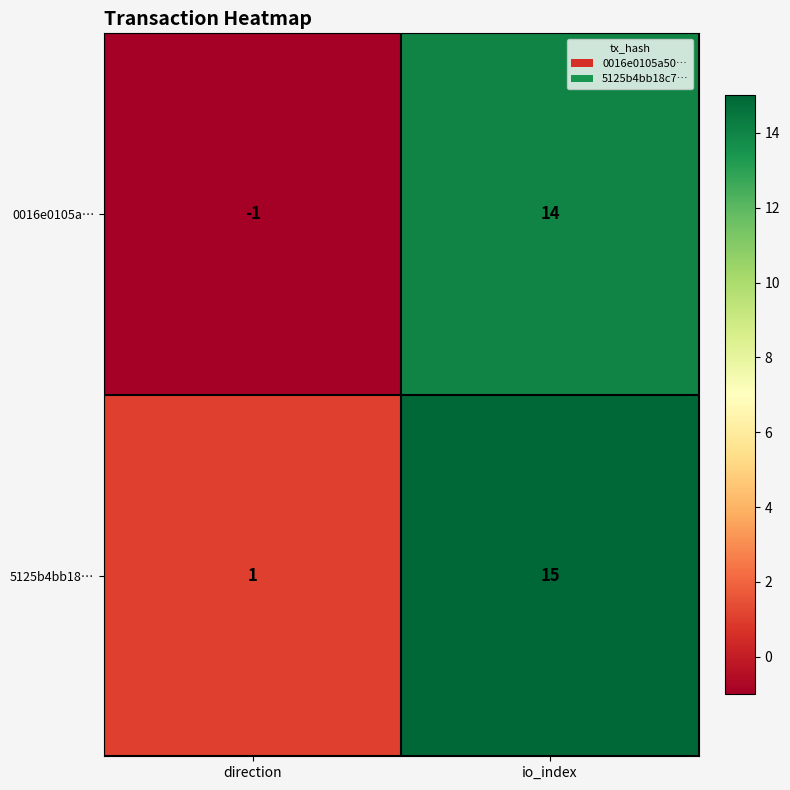

Count the number of categories in the chart.

2